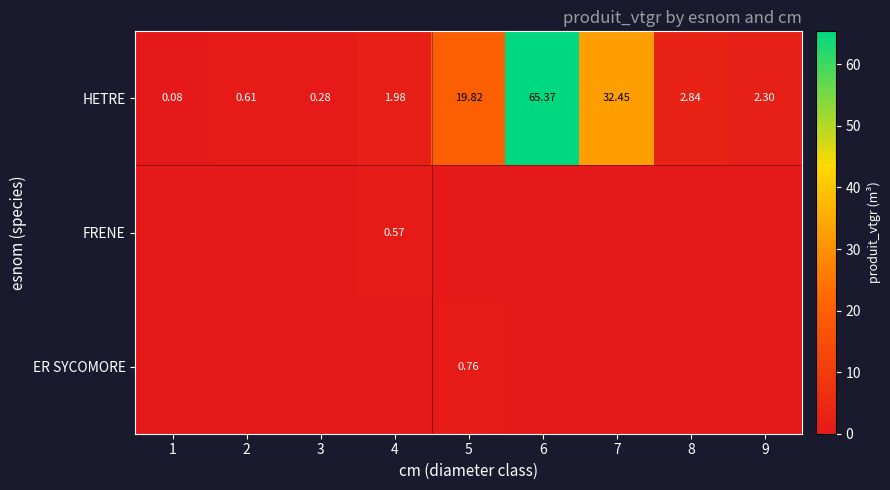

Rank the series by their maximum value, from lowest to highest.

FRENE, ER SYCOMORE, HETRE